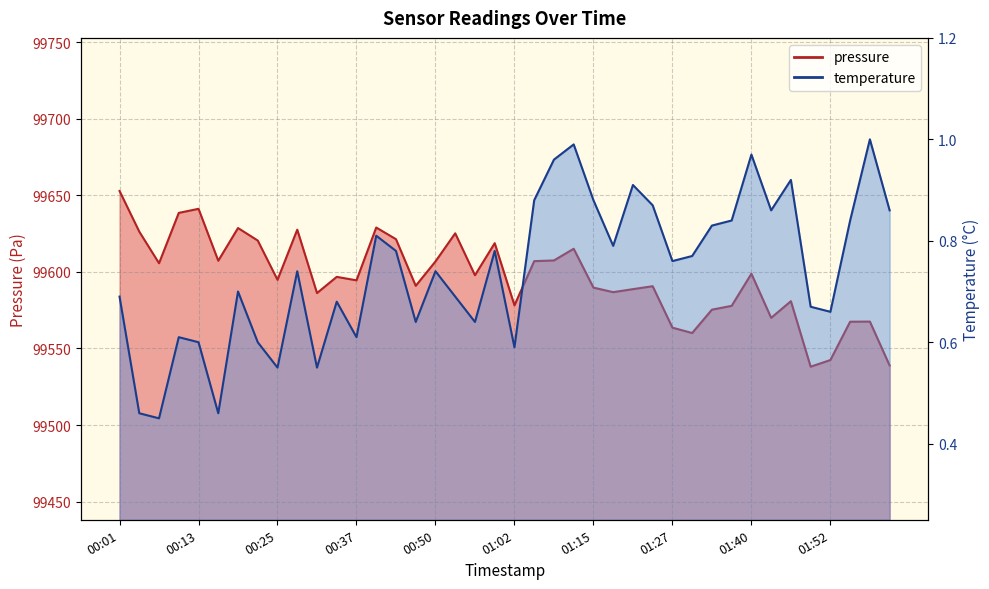

What is the spread (max minus min) of values at 01:06?

99606.1